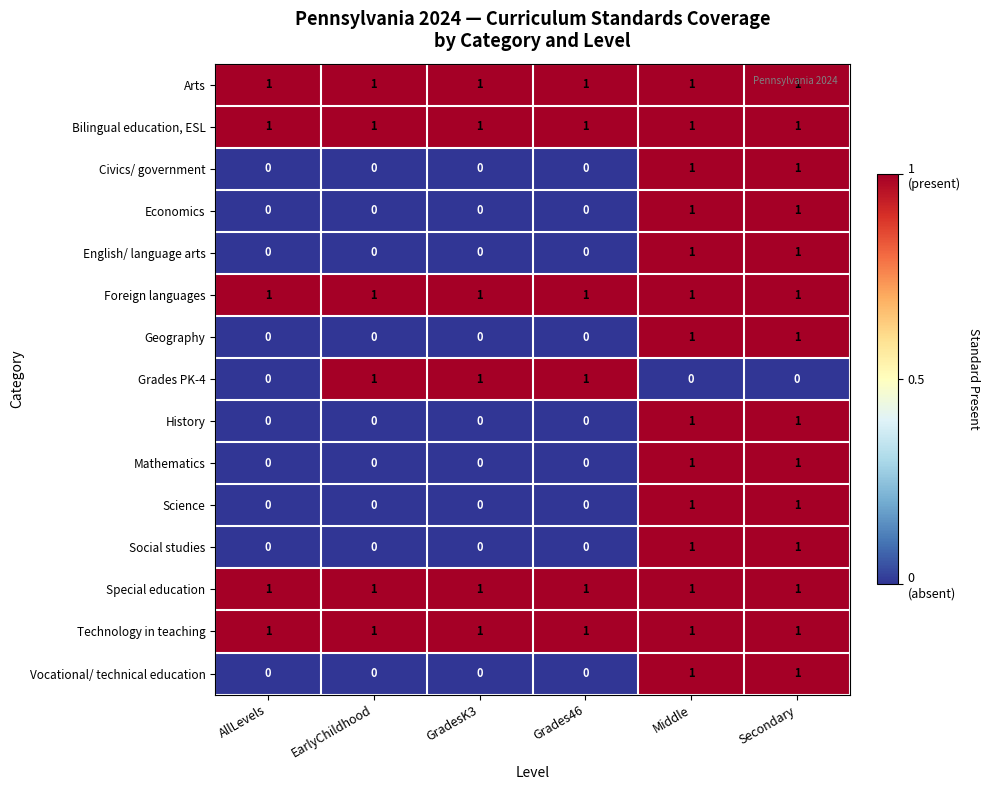

What is the total value across all series at GradesK3?

6